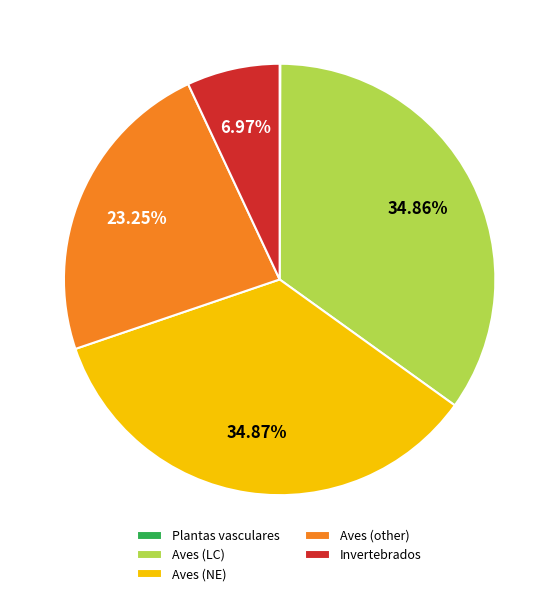

Does any single category account for the majority?

No